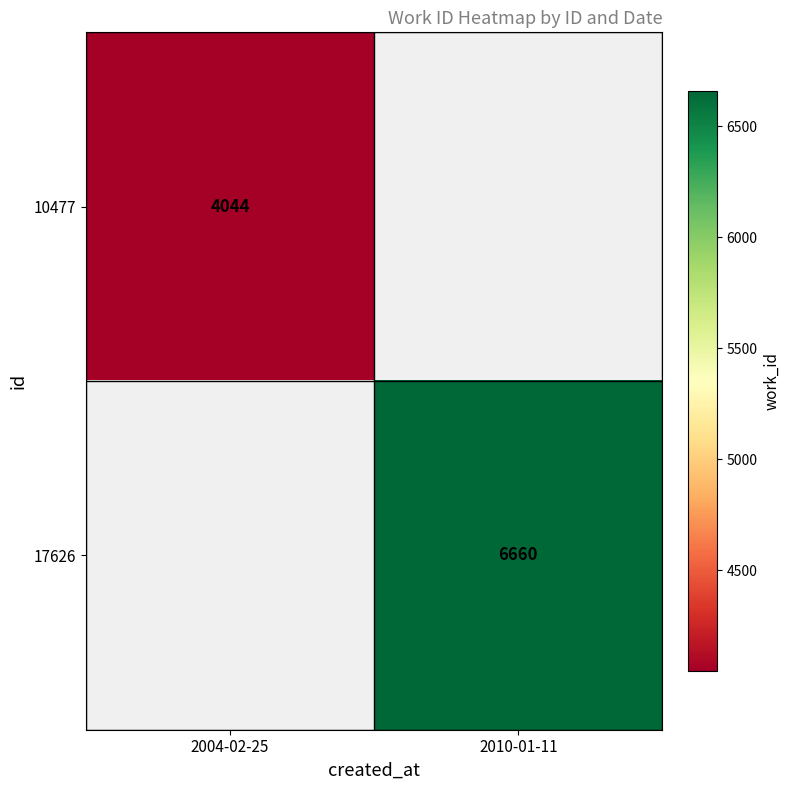

What is the smallest value displayed?

4044.0